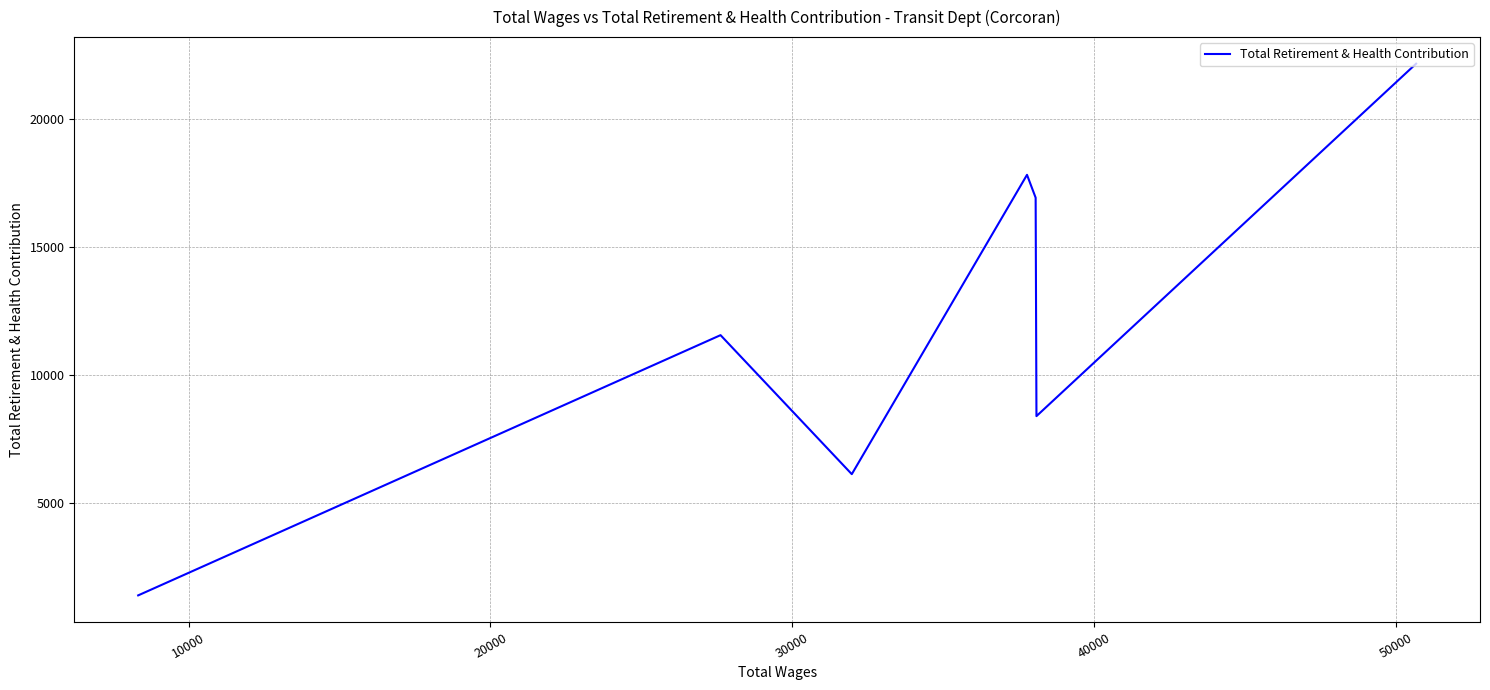

What is the greatest value displayed?

22160